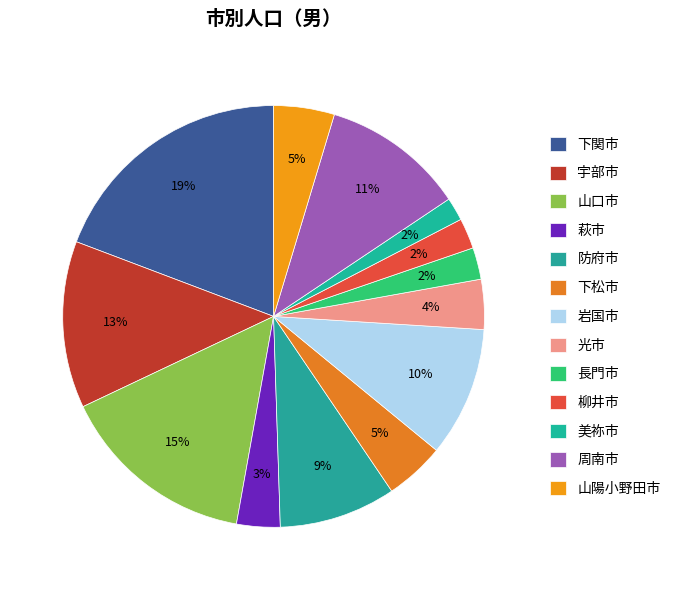

What percentage is the 下松市 slice, to the nearest percent?

5%